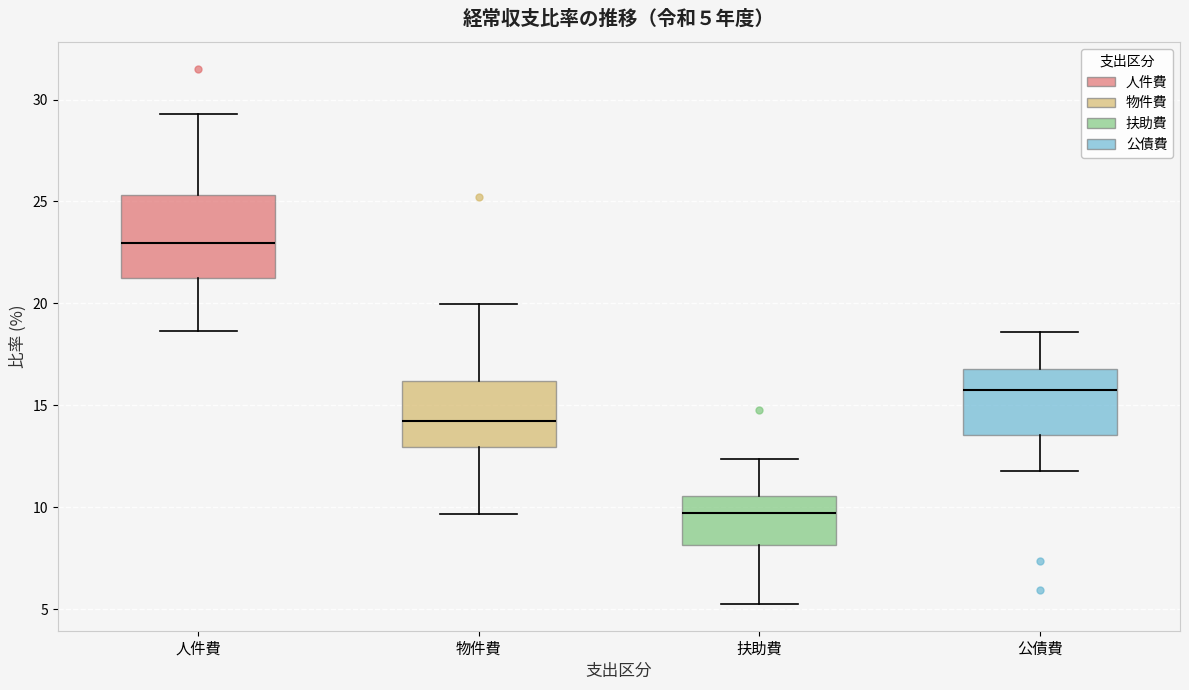

Which box is the tallest, from its lower edge to its upper edge?

人件費